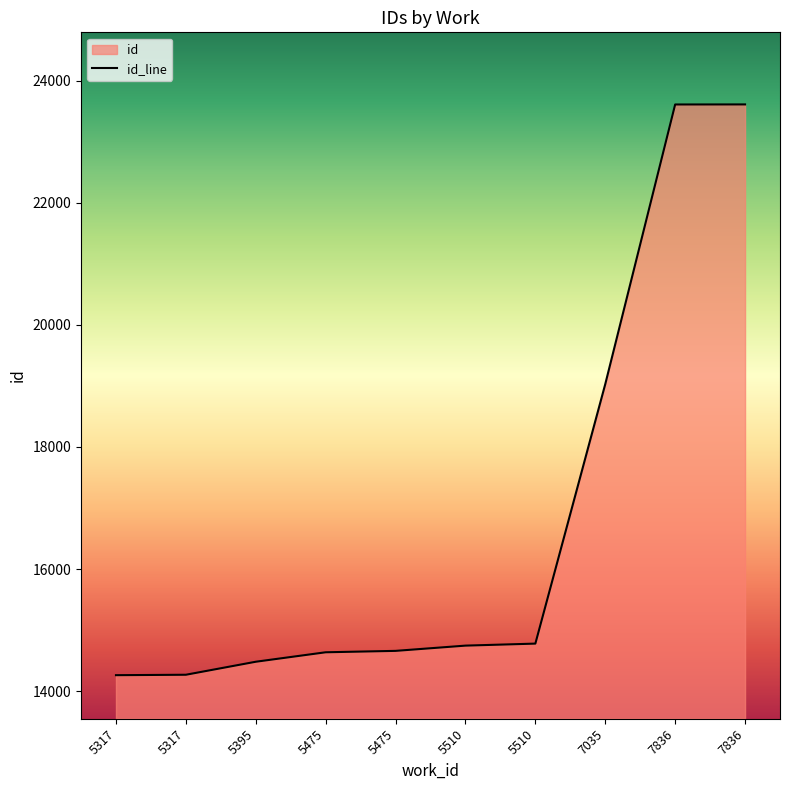

The chart shows a value of 34683 at 7836. True or false?

False